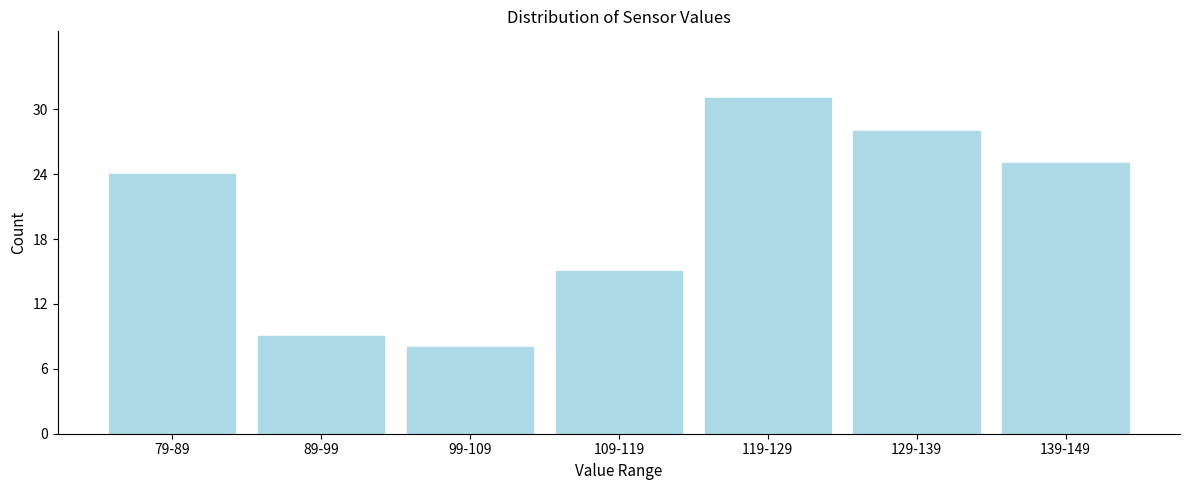

Reading left to right, transcribe all the data shown in this chart.

24	9	8	15	31	28	25